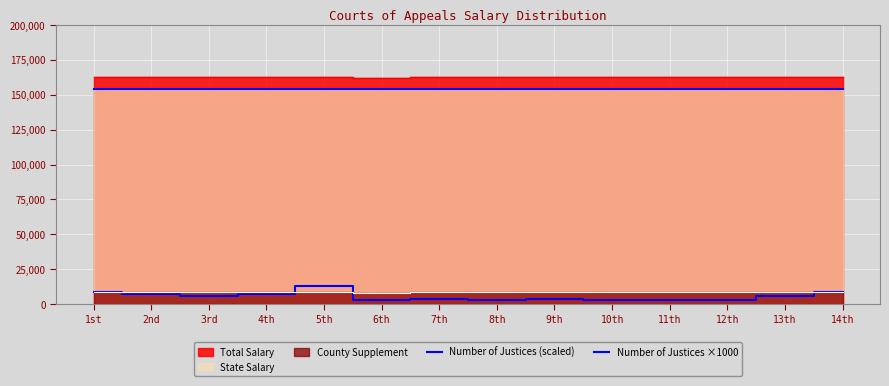

Is the value of Number of Justices (scaled) at 7th greater than the value of Number of Justices ×1000 at 9th?

Yes